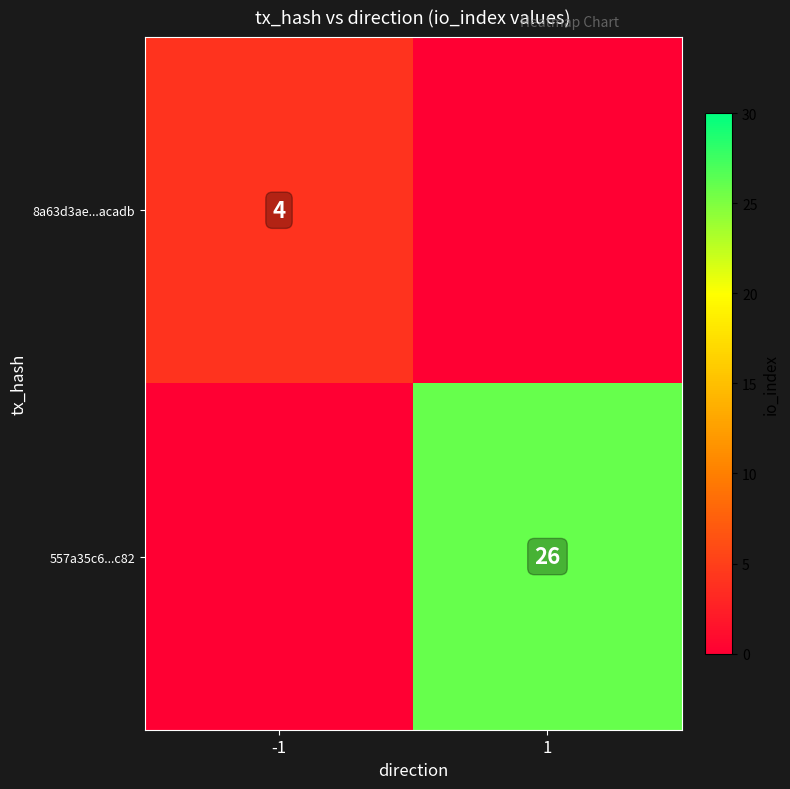

At how many categories does at least one series exceed 0?

2